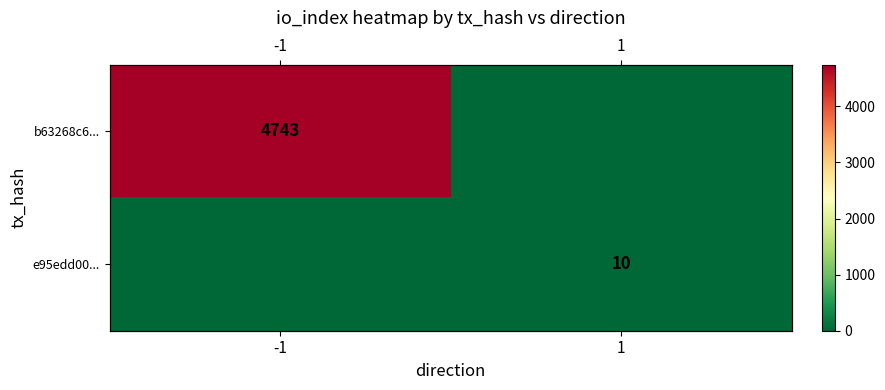

Which category has the lowest value across all series?

1